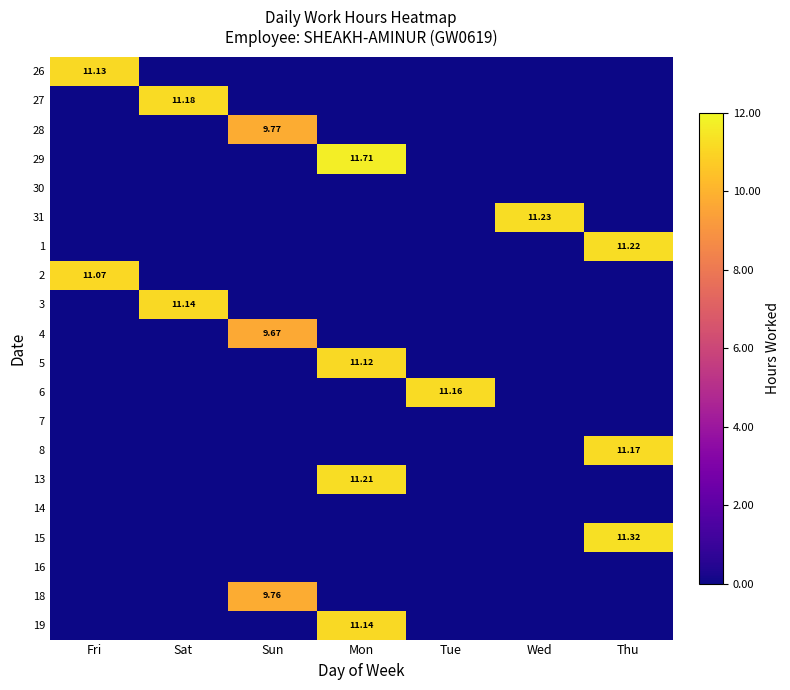

What is the total value across all series at Mon?

45.2